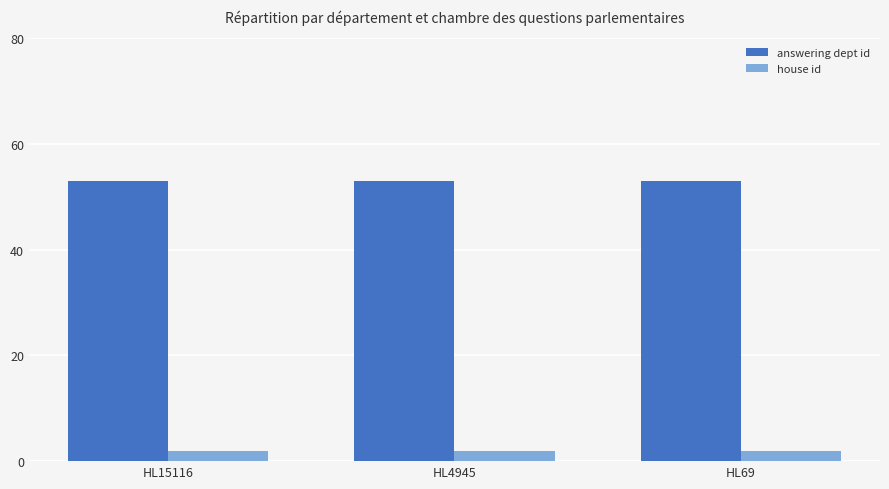

True or false: answering dept id has a value of 53 at HL15116.

True